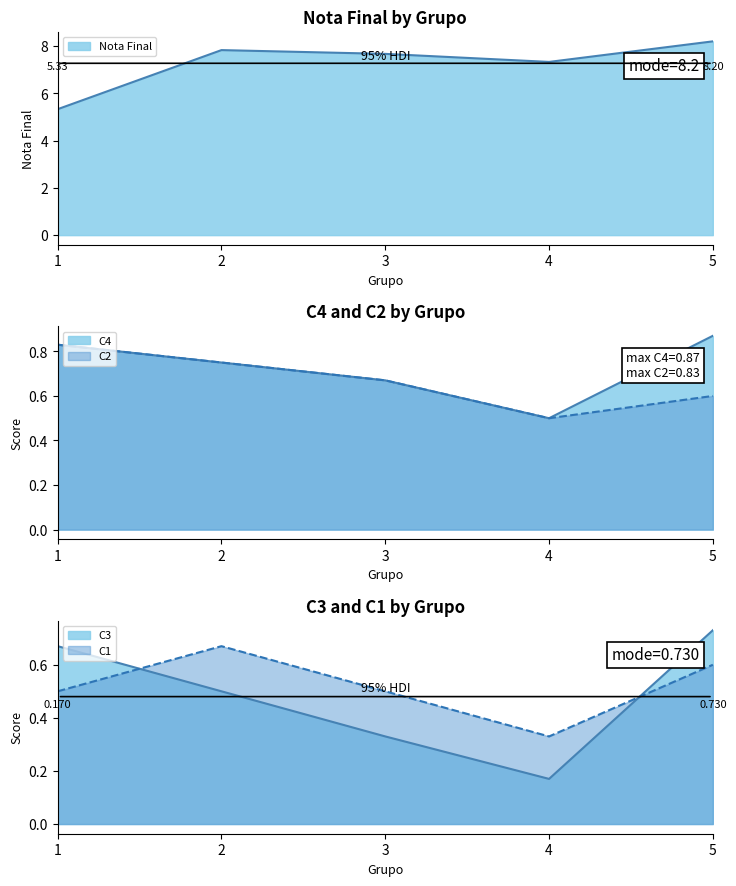

True or false: C2 and C4 cross at least once.

False